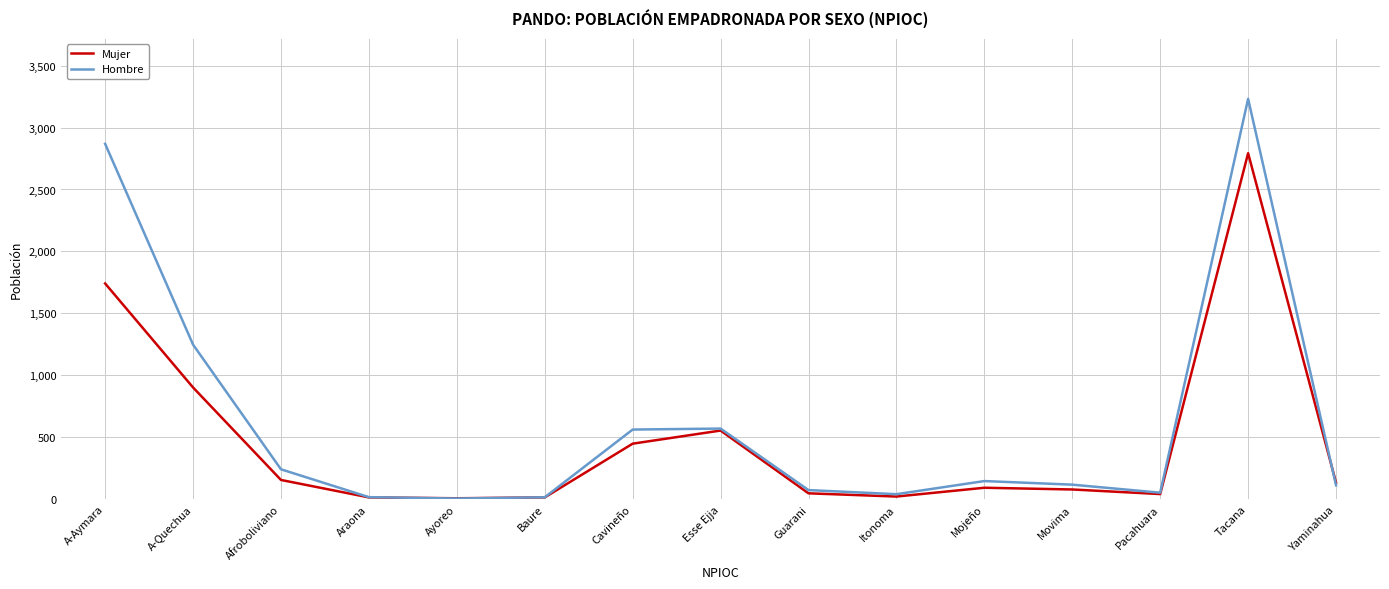

What is the approximate value of Hombre at Mojeño?

145